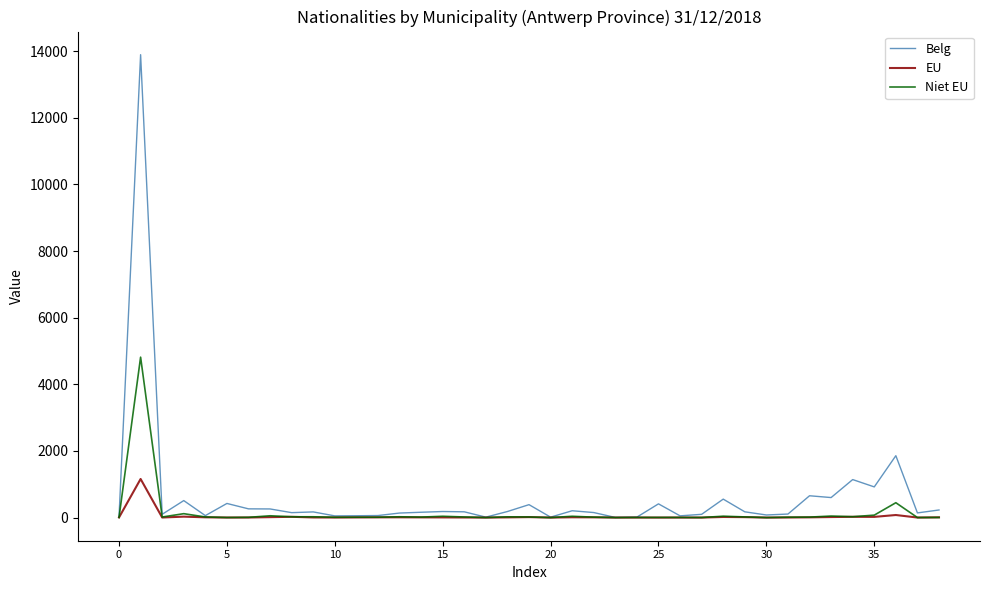

What is the maximum value for Belg?

13897